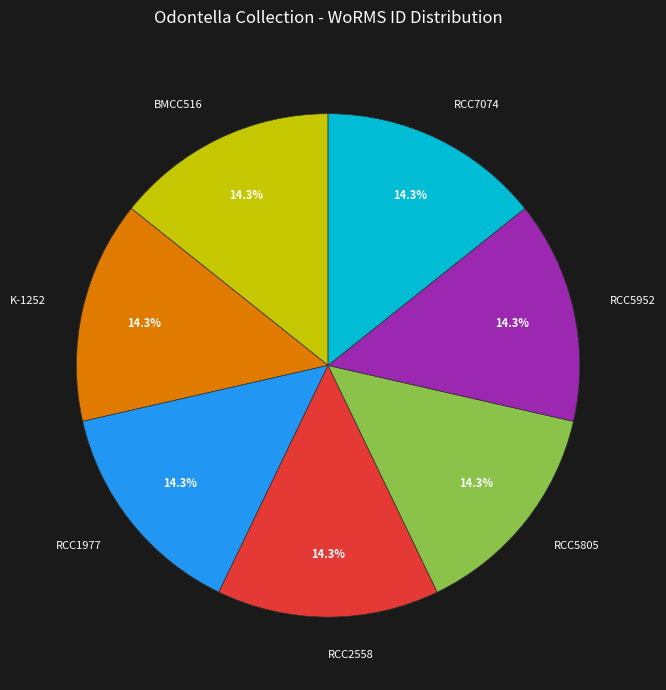

Combined, what portion of the pie is RCC7074 and RCC5805?

28.6%